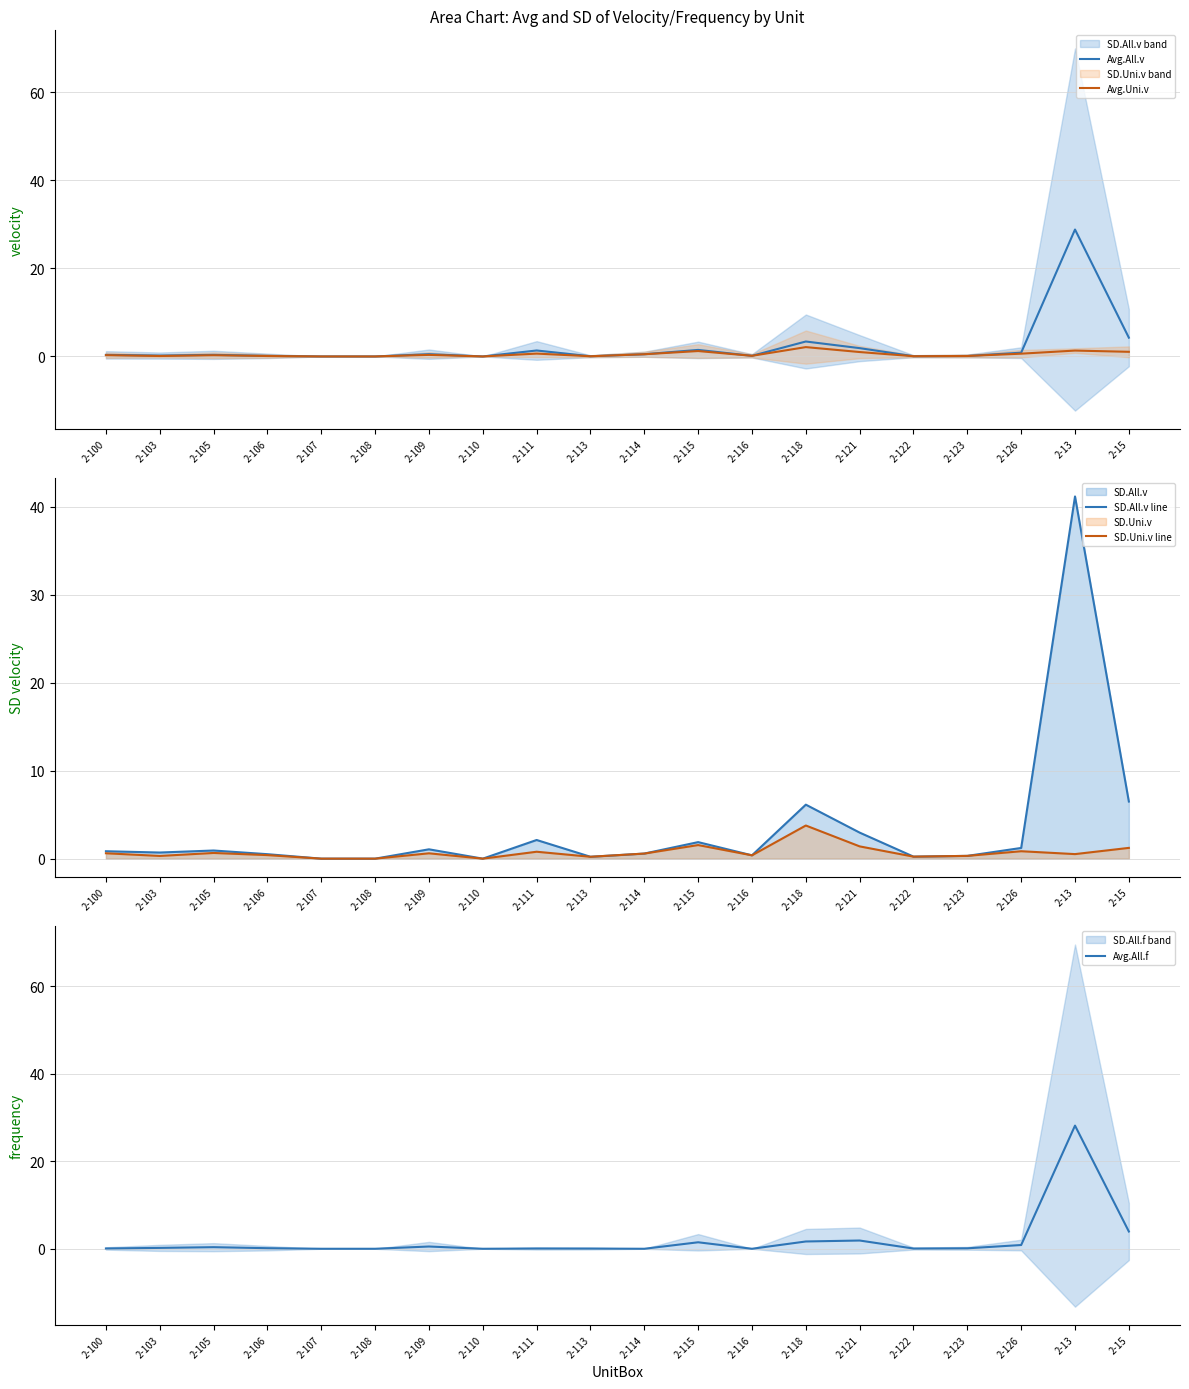

Is it true that Avg.Uni.v equals 1.0 at 2-121?

True